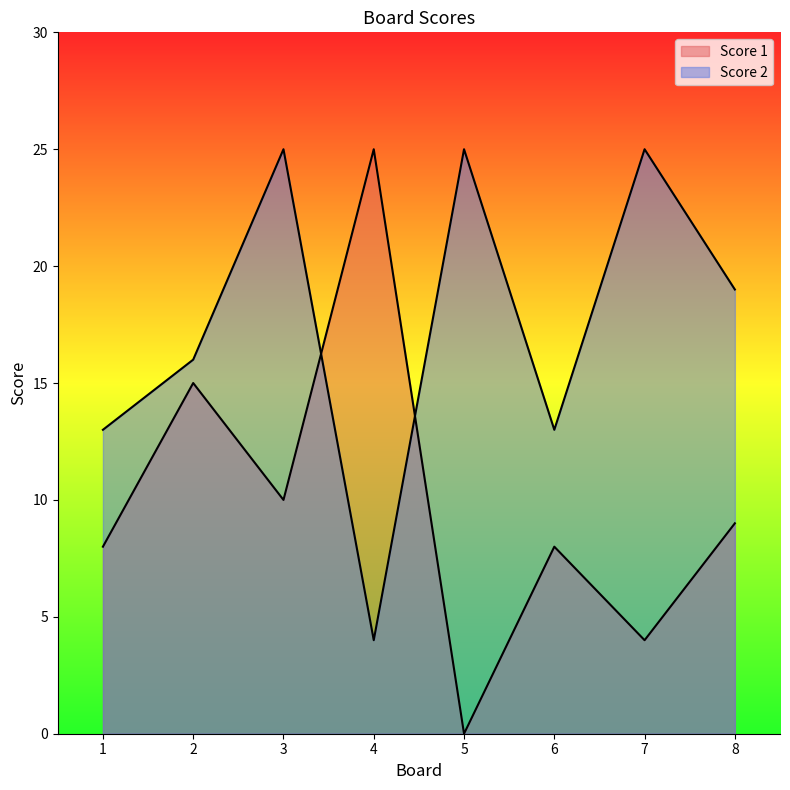

List the series in order of their peak value, highest first.

Score 1, Score 2